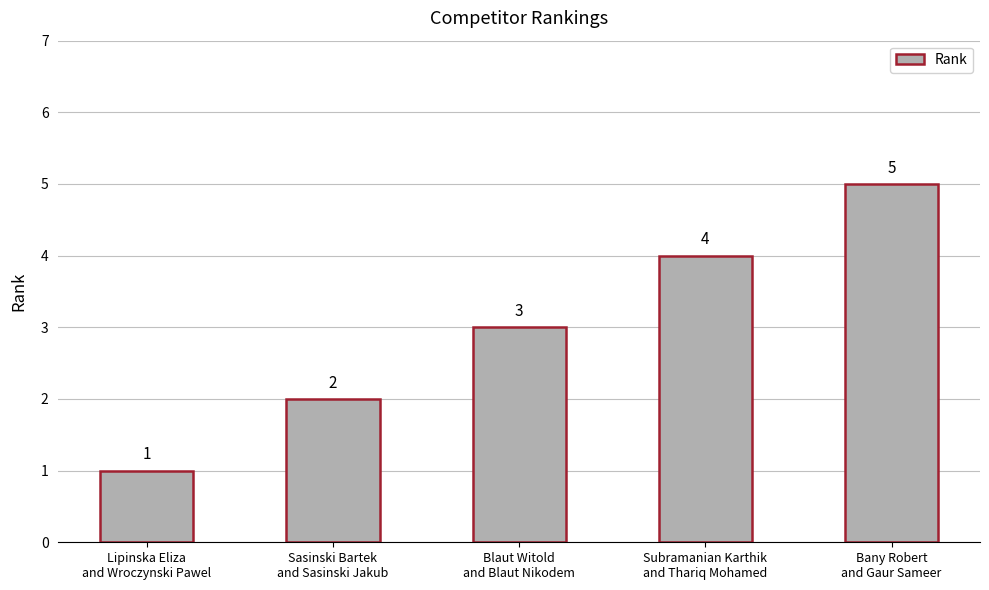

How many values are between 2 and 4?

3